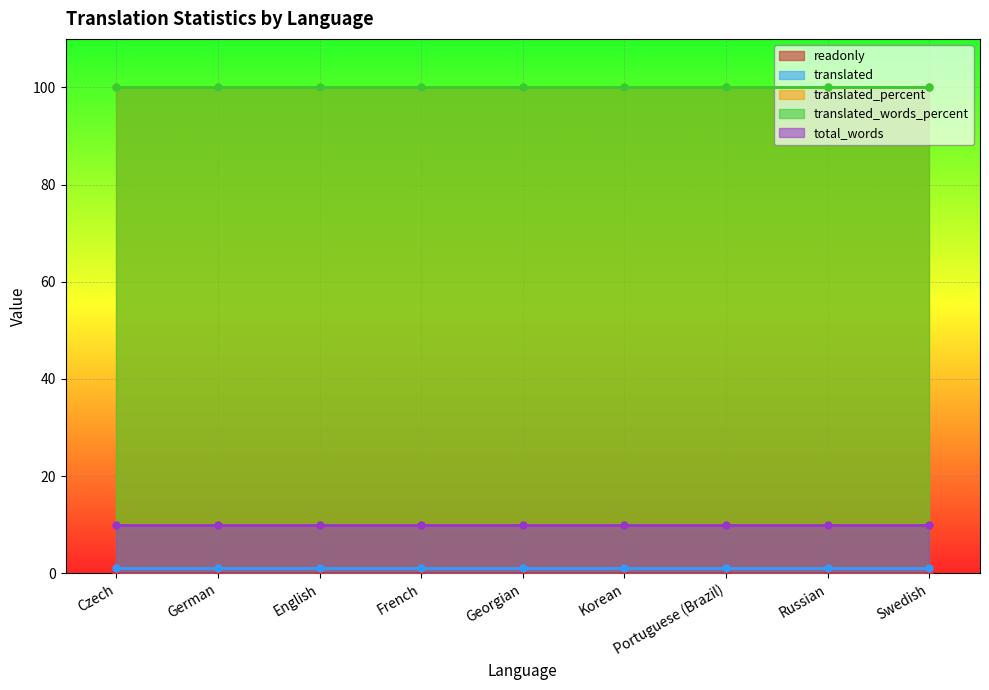

Rank the series at English from lowest to highest value.

readonly, translated, total_words, translated_percent, translated_words_percent